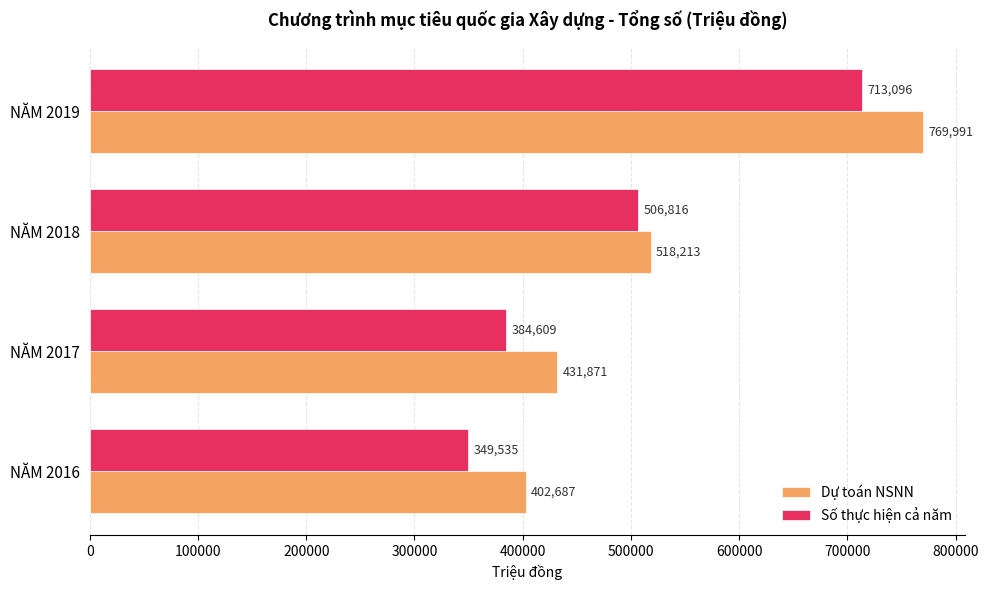

Rank the series by their average value, from lowest to highest.

Số thực hiện cả năm, Dự toán NSNN